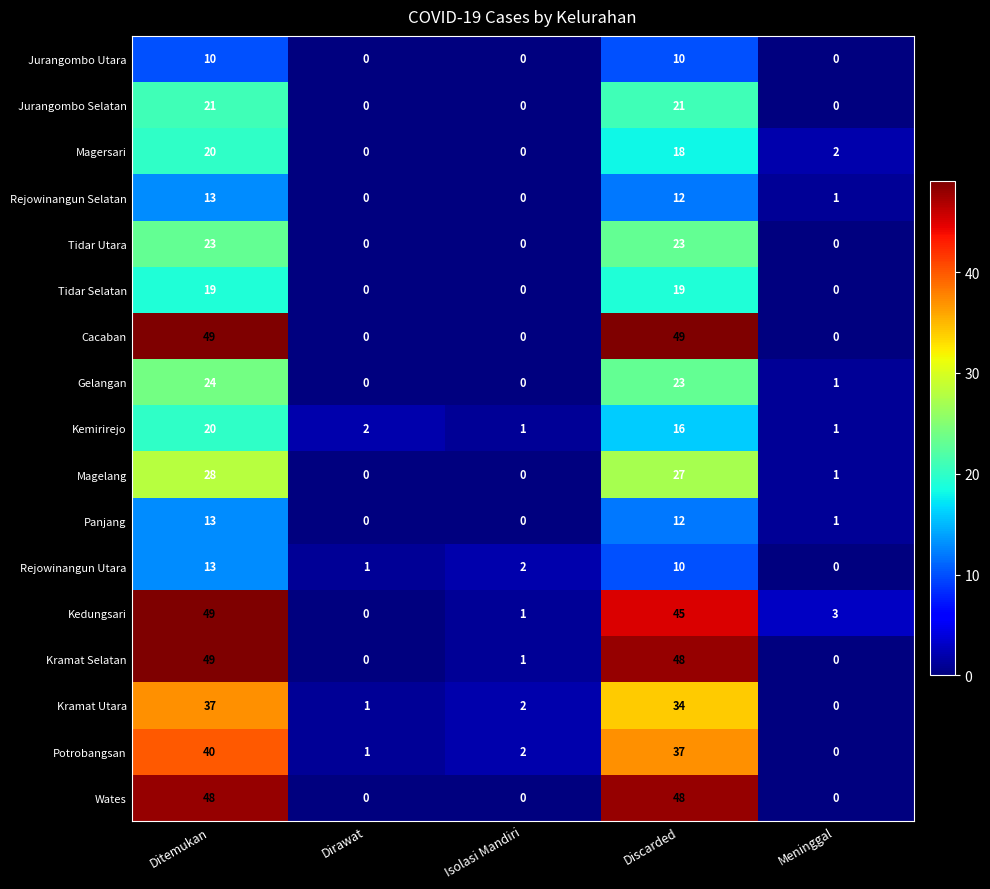

At which category is the sum across all series the highest?

Ditemukan